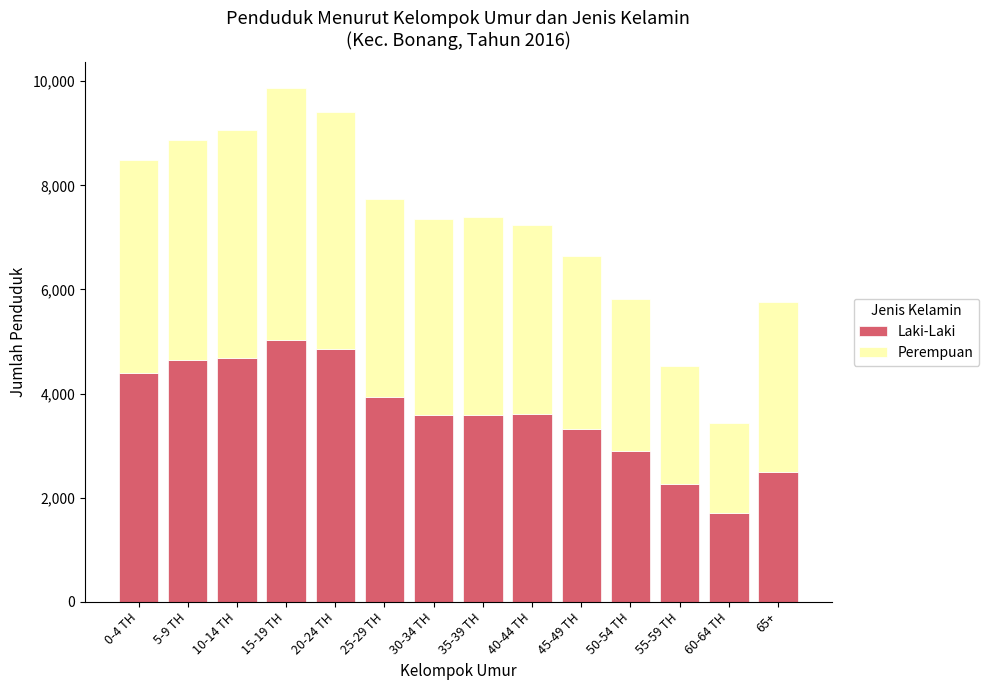

What value does the Laki-Laki series have at 20-24 TH, to the nearest 100?

4900